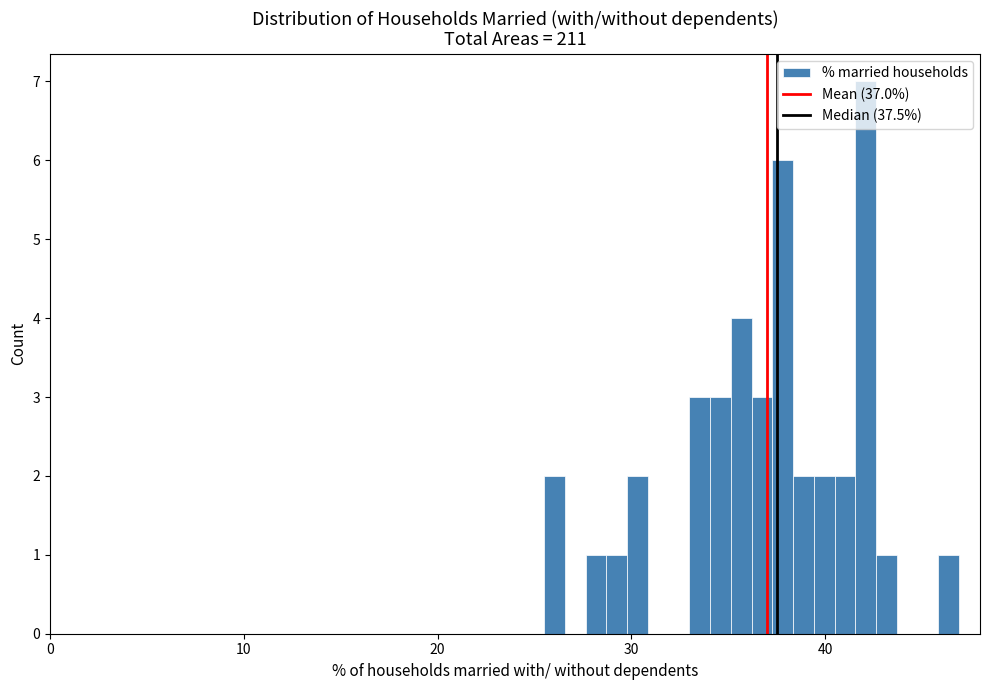

Read against the x-axis, roughly where is the centre of the tallest bar?

42